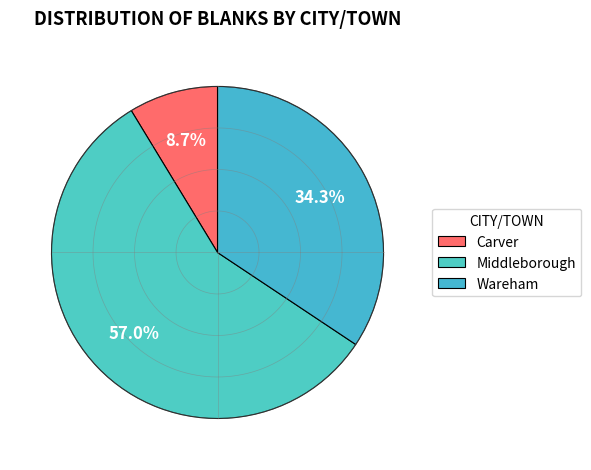

True or false: Carver accounts for 1% of the total.

False